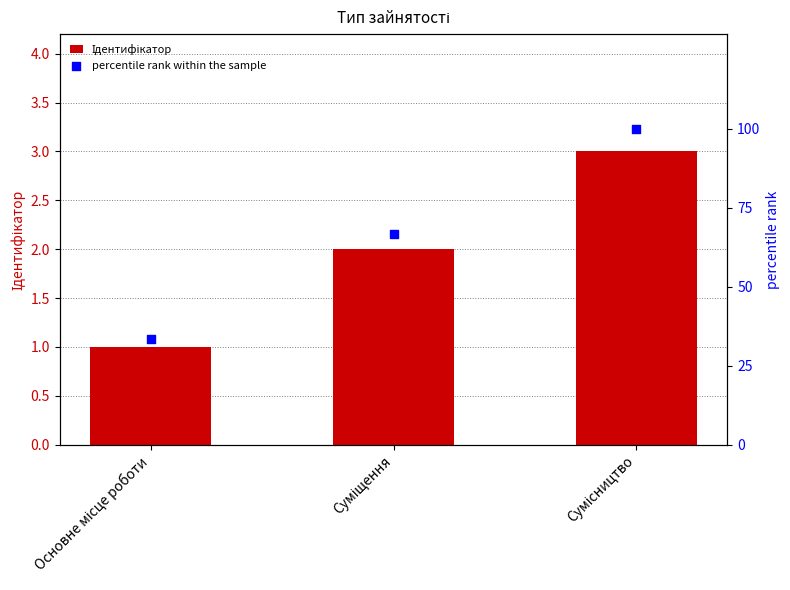

Is the value of Ідентифікатор at Суміщення greater than the value of percentile rank within the sample at Сумісництво?

No